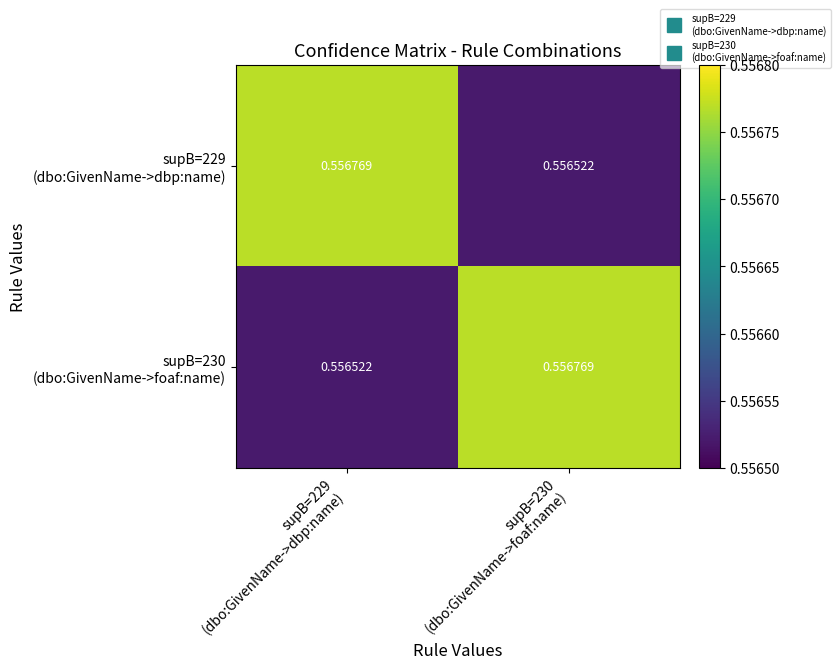

At how many categories does at least one series exceed 0?

2